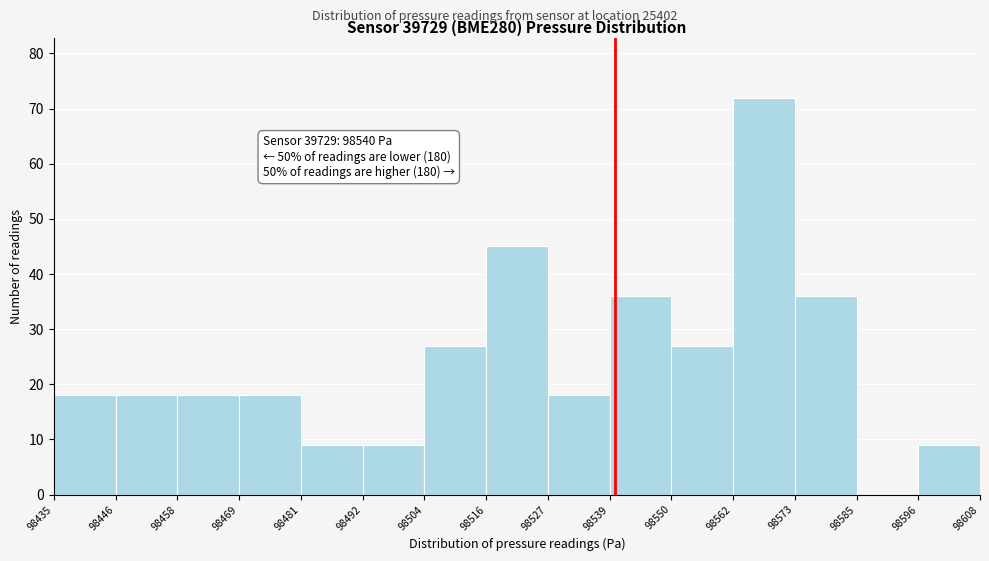

Which range on the x-axis has the tallest bar?

98562 to 98573